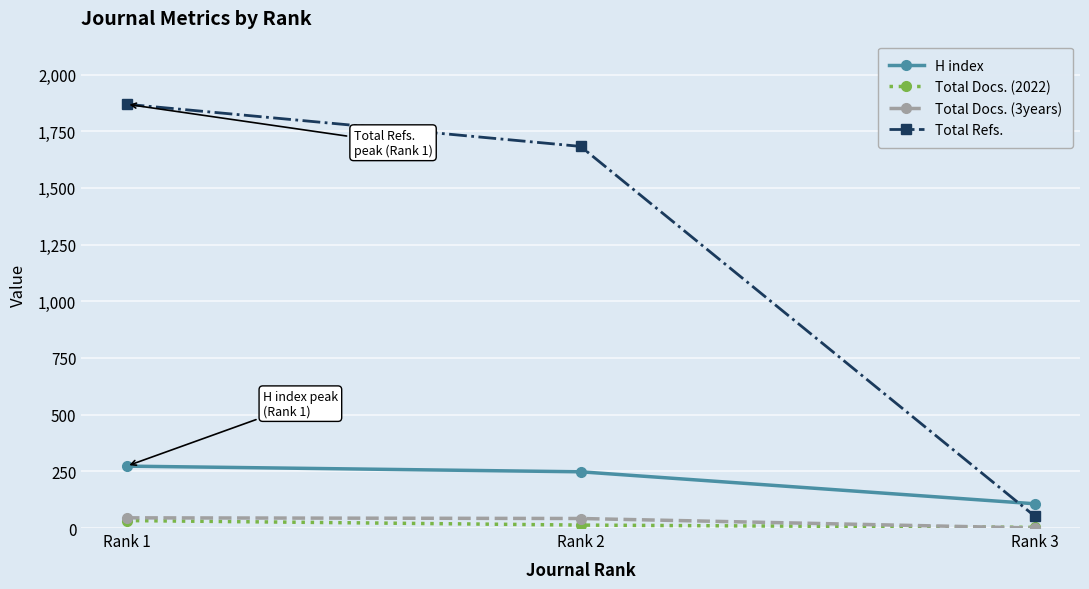

Is this an area chart (filled region under the line)?

No